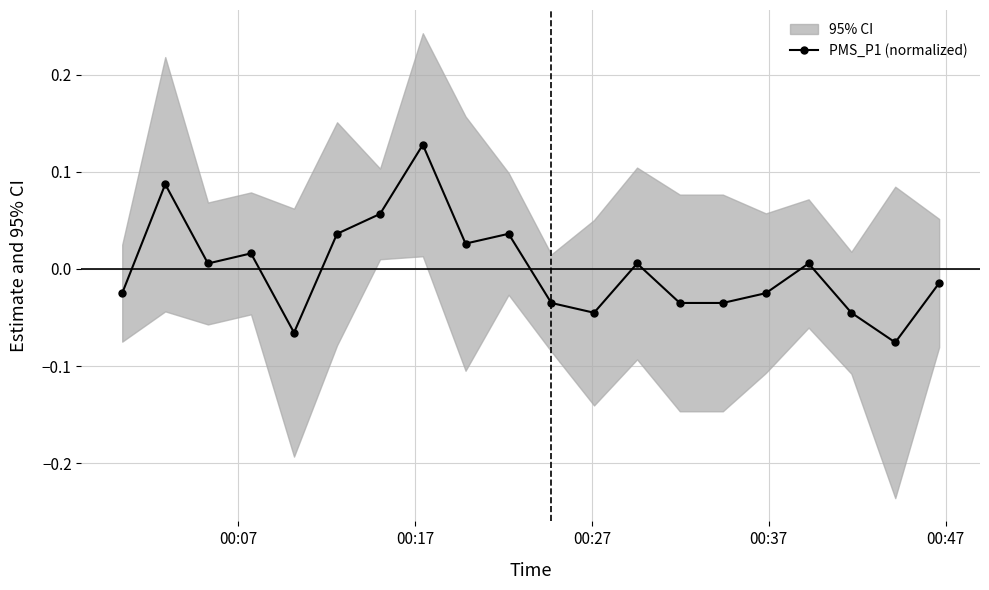

How many lines are shown in the chart?

1